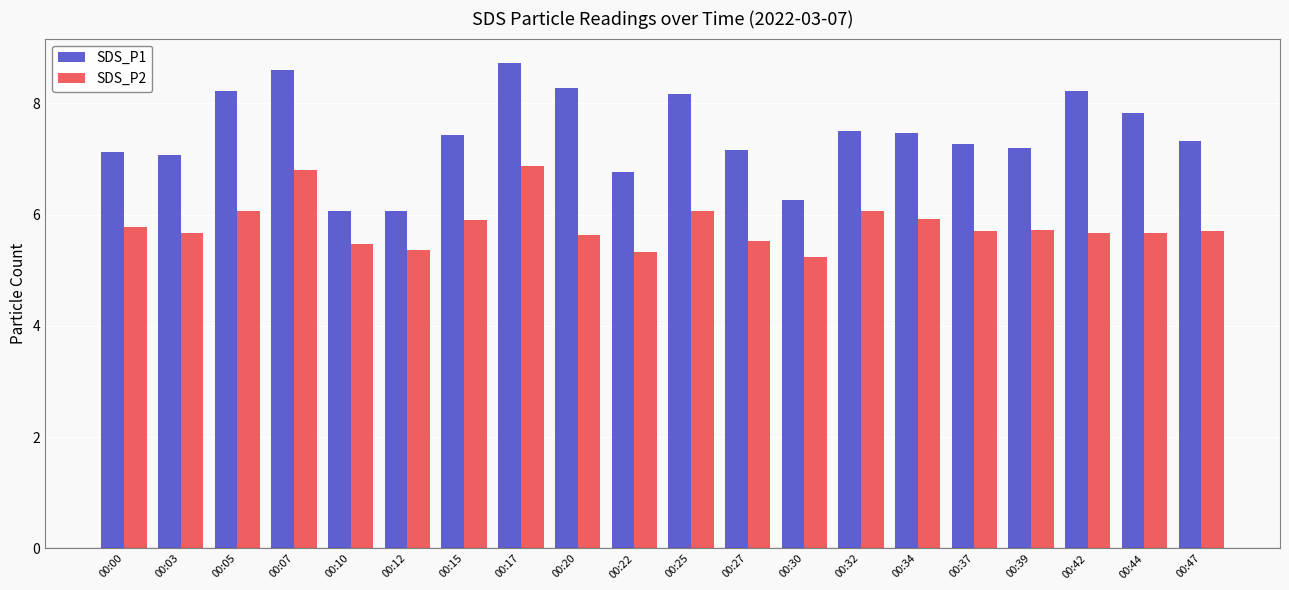

List the series in order of their peak value, lowest first.

SDS_P2, SDS_P1